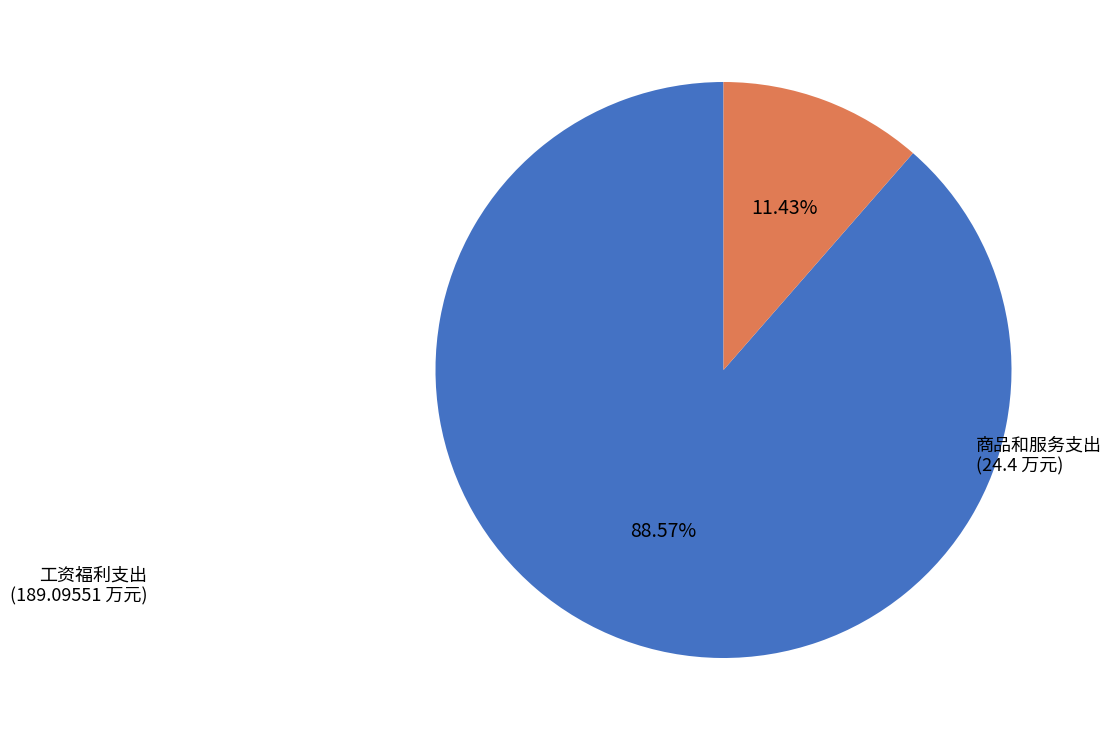

How many segments does this pie chart have?

2